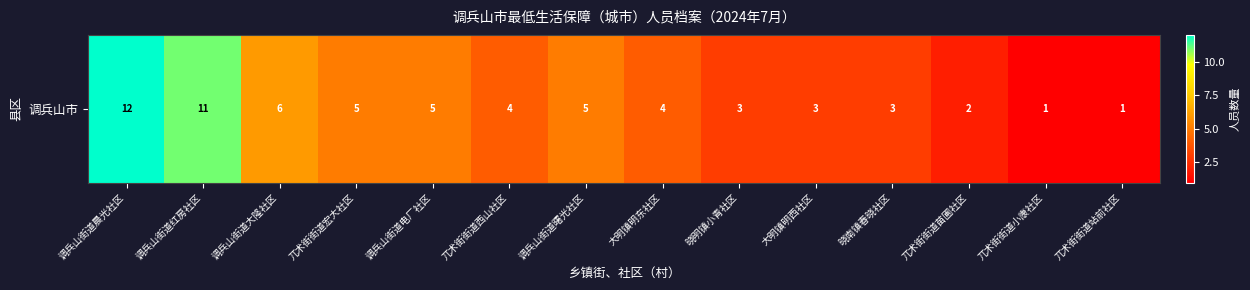

Rank the categories by value from highest to lowest.

调兵山街道晨光社区, 调兵山街道红房社区, 调兵山街道大隆社区, 兀术街街道宏大社区, 调兵山街道电厂社区, 调兵山街道曙光社区, 兀术街街道西山社区, 大明镇明东社区, 晓明镇小青社区, 大明镇明西社区, 晓南镇春晓社区, 兀术街街道苗圃社区, 兀术街街道小康社区, 兀术街街道站前社区